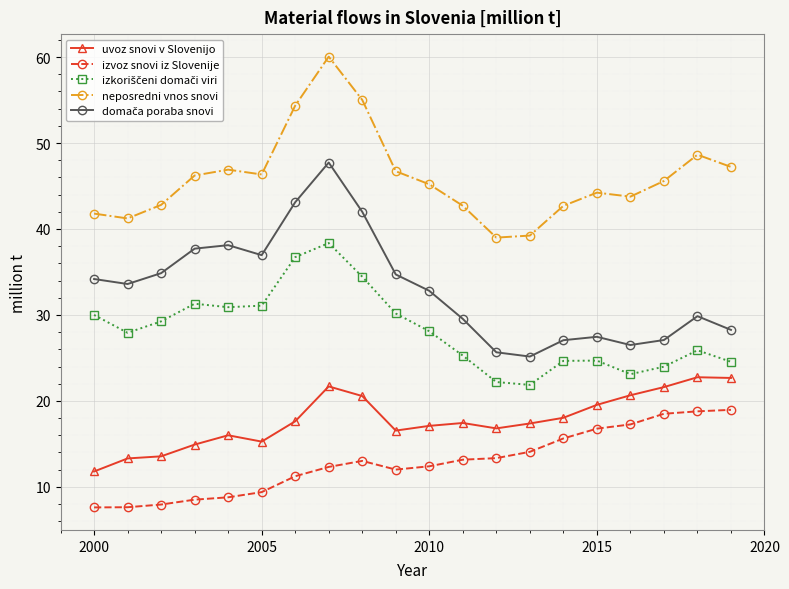

What is the average value of the izvoz snovi iz Slovenije series?

12.9